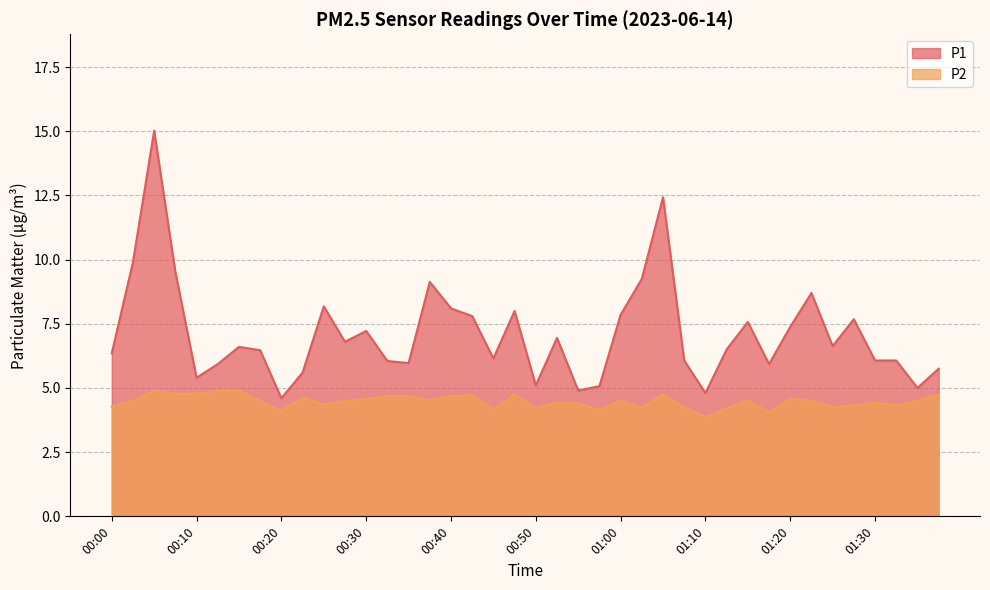

What position from the right is 00:50?

20